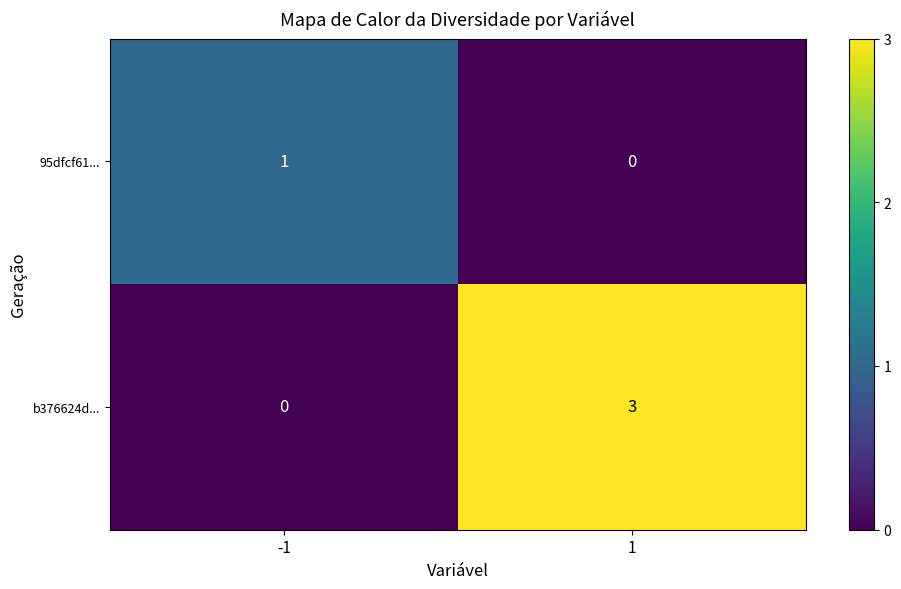

Reading left to right, what are all the values shown in this chart?

95dfcf61...: -1=1	1=0
b376624d...: -1=0	1=3